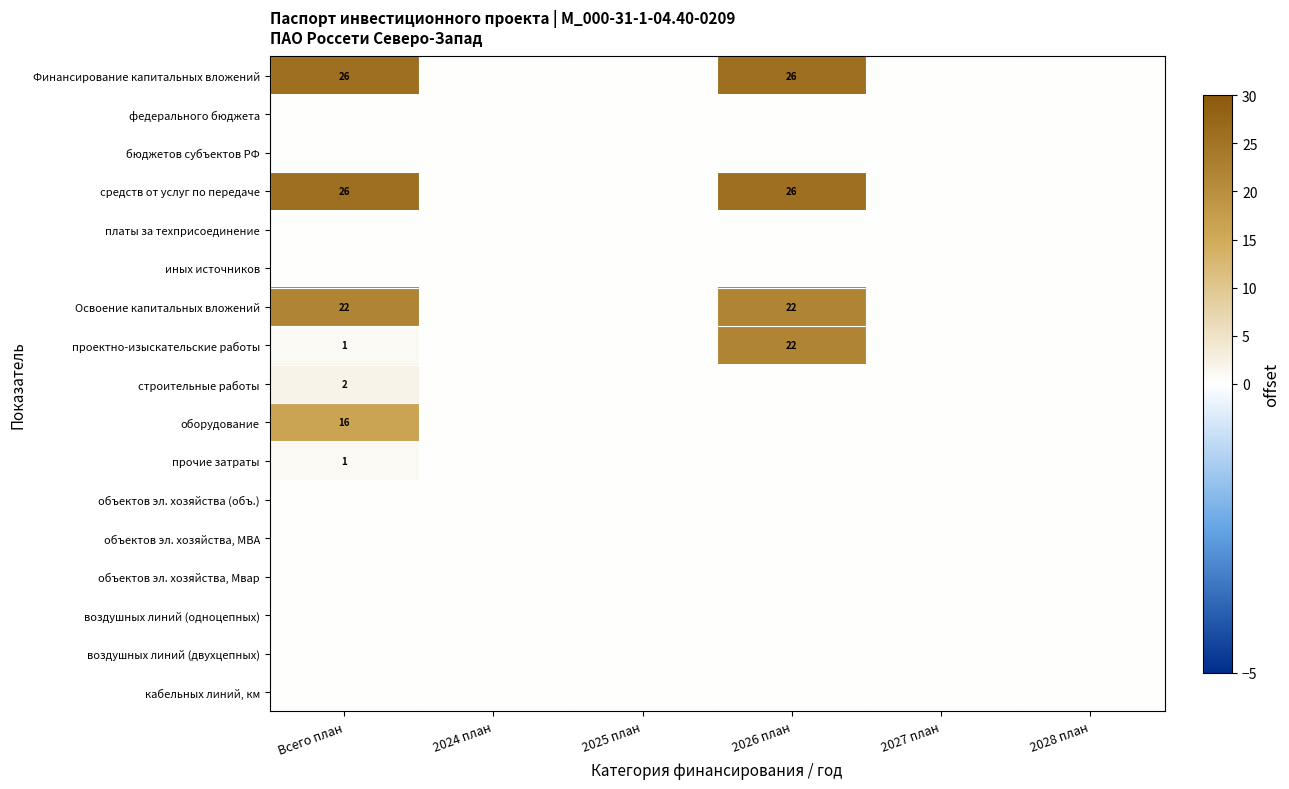

Which category has the highest value in the Финансирование капитальных вложений series?

Всего план